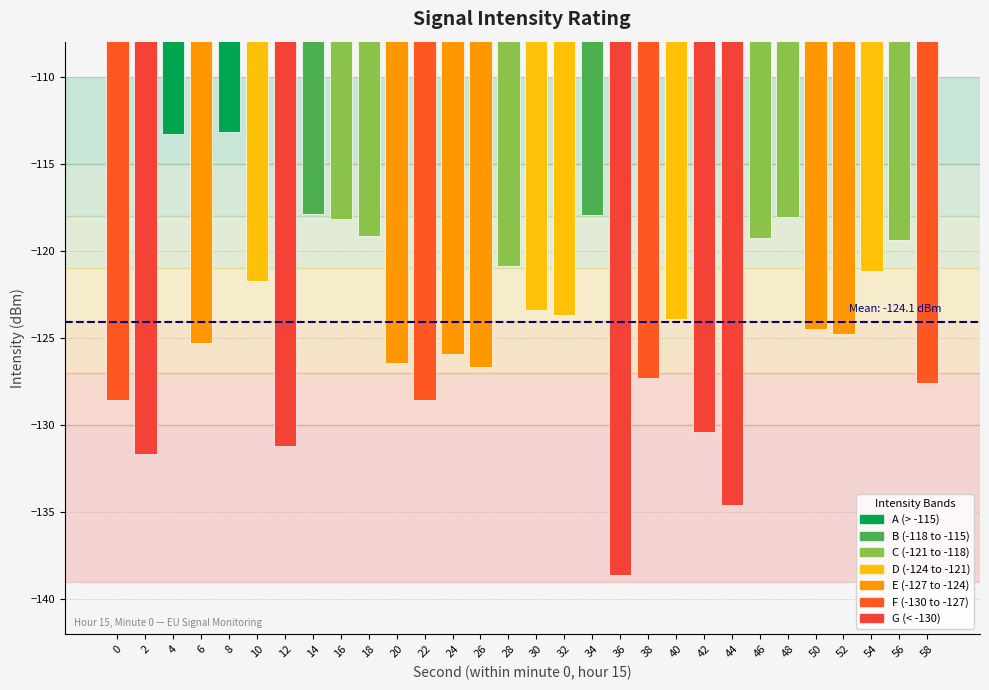

Is it true that the value at 14 is -117.9?

True